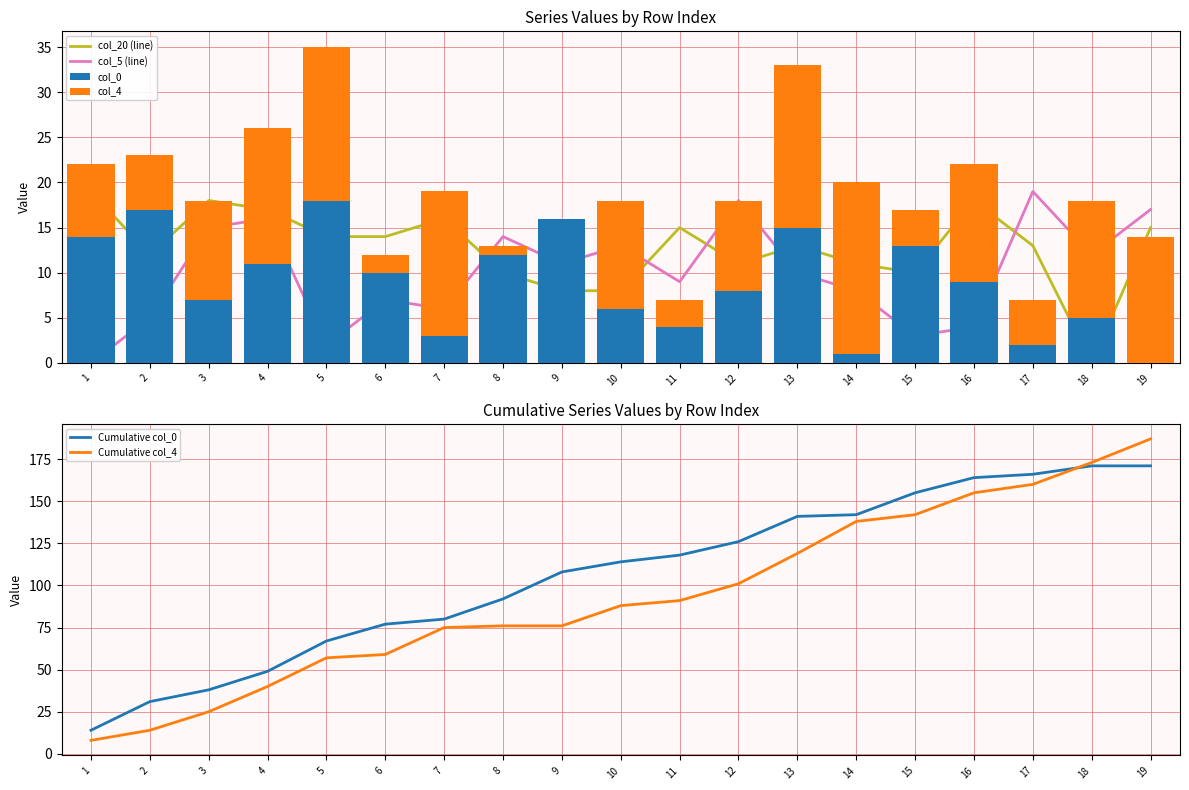

Reading left to right, what are all the values shown in this chart?

col_20 (line): 19	12	18	17	14	14	16	10	8	8	15	11	13	11	10	18	13	0	15
col_5 (line): 0	5	15	16	2	7	6	14	11	13	9	18	10	8	3	4	19	12	17
col_0: 14	17	7	11	18	10	3	12	16	6	4	8	15	1	13	9	2	5	0
col_4: 8	6	11	15	17	2	16	1	0	12	3	10	18	19	4	13	5	13	14
Cumulative col_0: 14	31	38	49	67	77	80	92	108	114	118	126	141	142	155	164	166	171	171
Cumulative col_4: 8	14	25	40	57	59	75	76	76	88	91	101	119	138	142	155	160	173	187